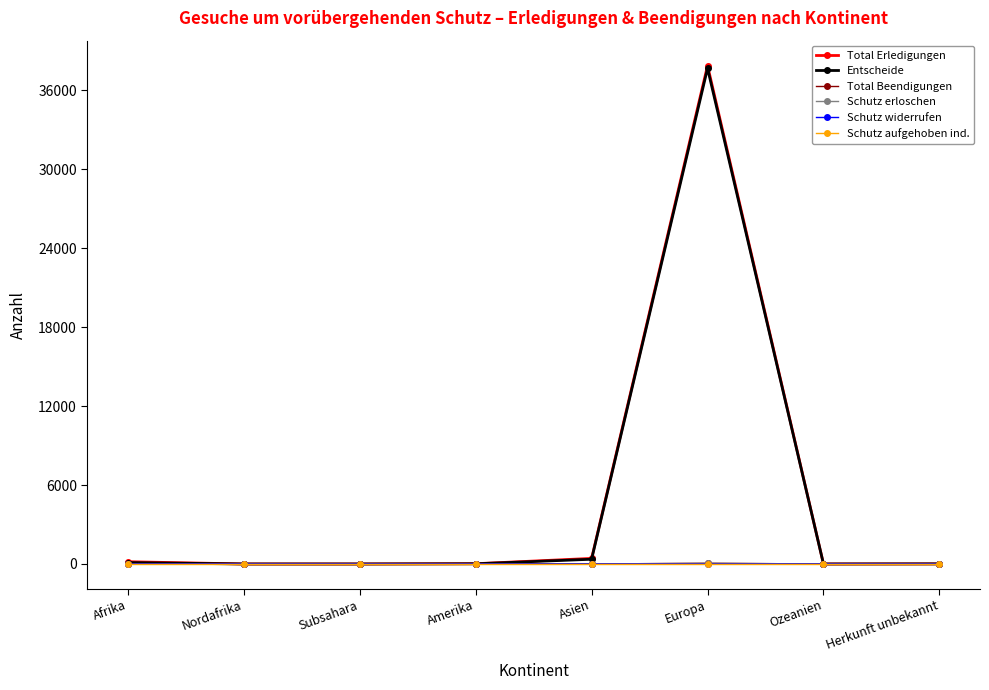

What is the sum of all Schutz widerrufen values?

1